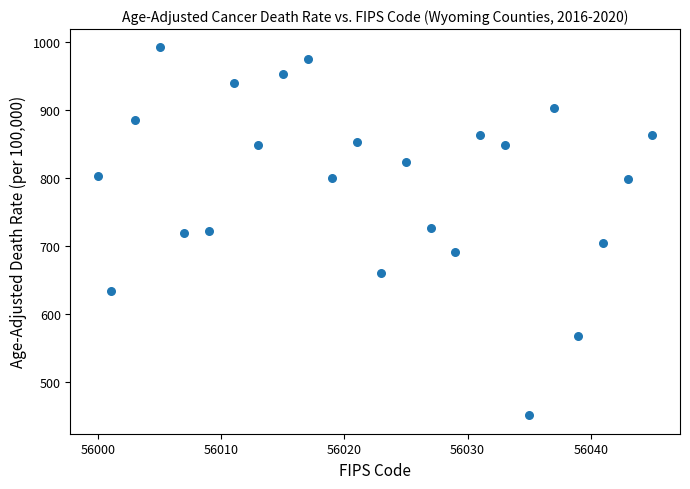

What is the range of X values (max minus min)?

45.0